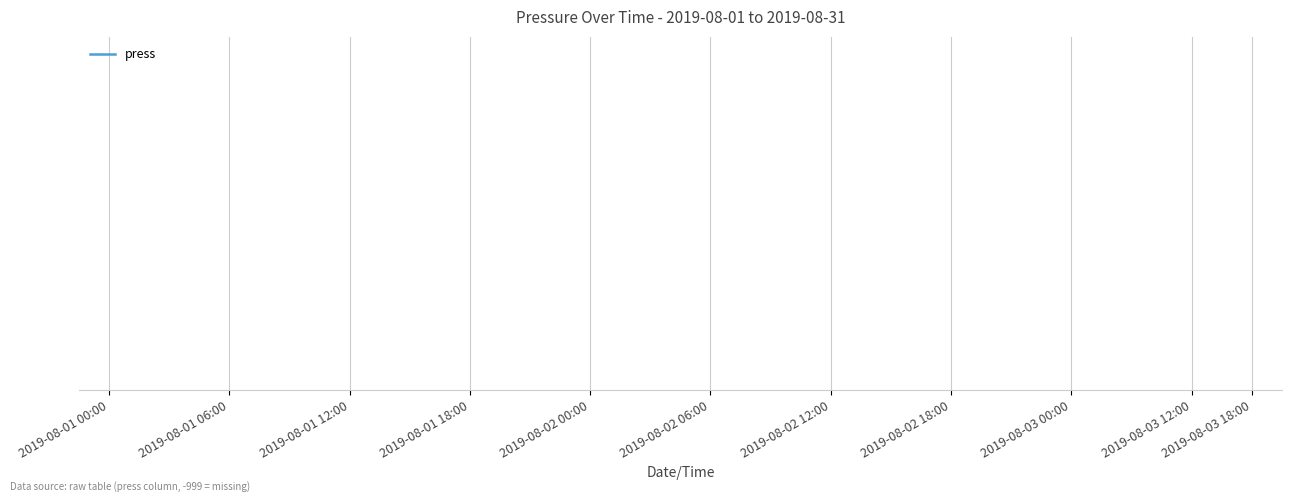

How many lines are shown in the chart?

1